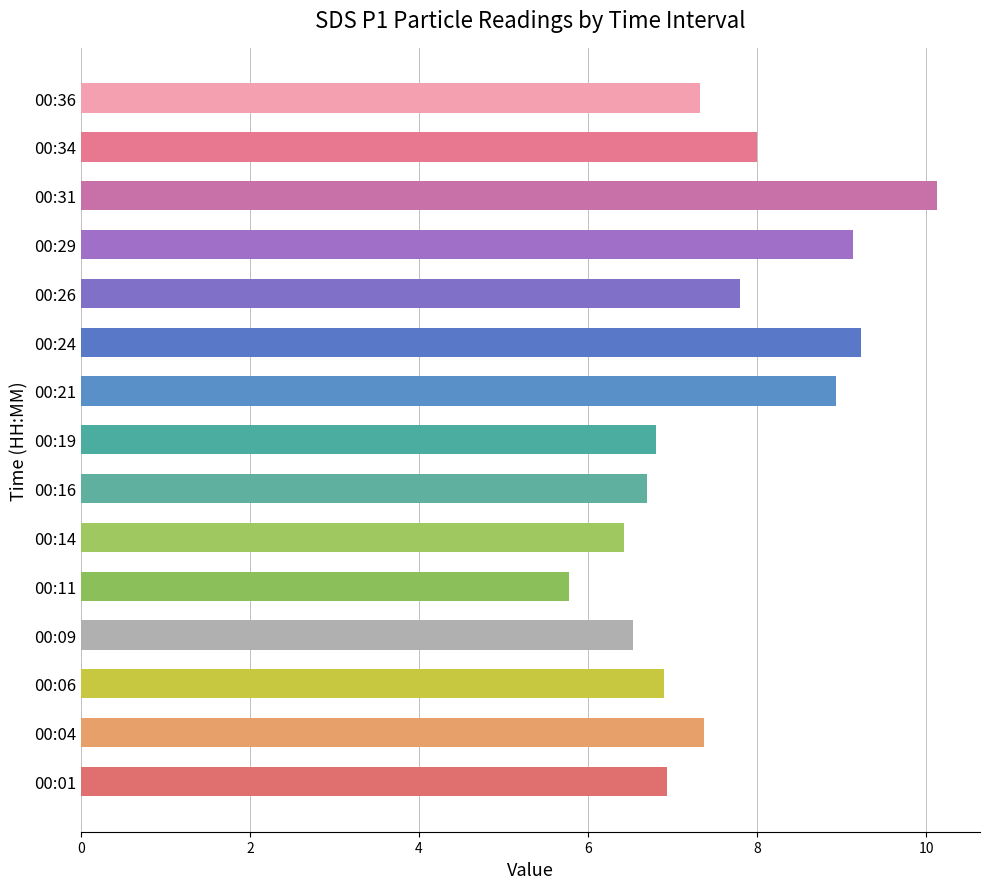

Count the number of values greater than 7.

8